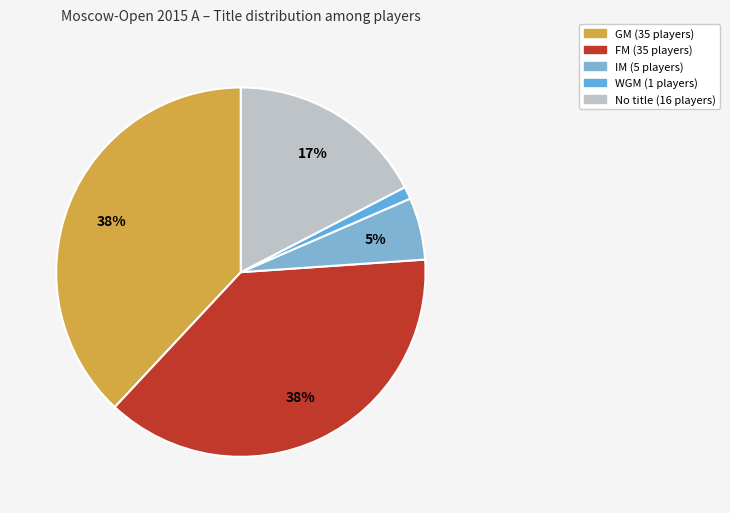

How many segments does this pie chart have?

5